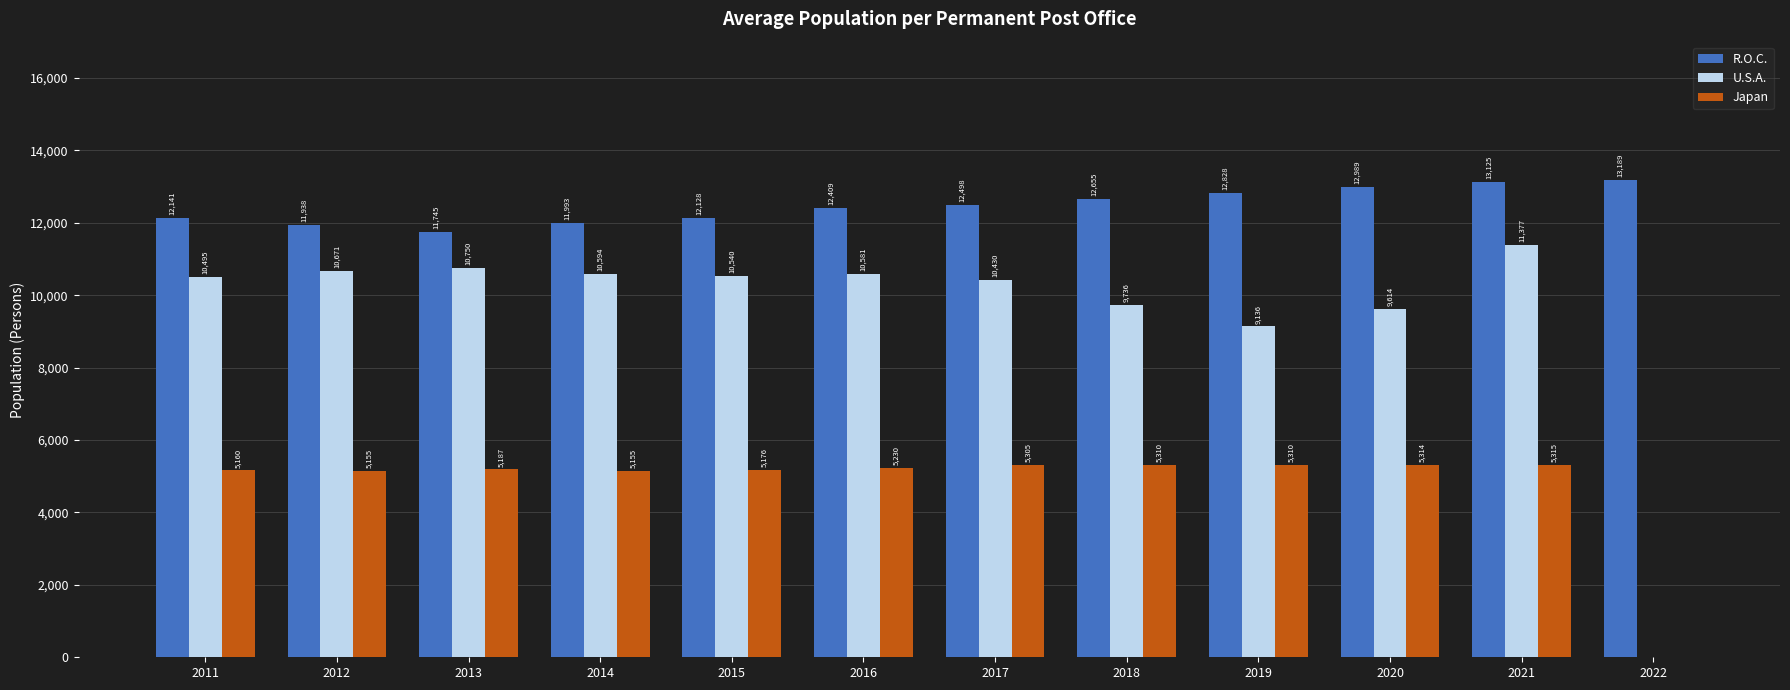

Reading left to right, what are all the values shown in this chart?

R.O.C.: 12141	11938	11745	11993	12128	12409	12498	12655	12828	12989	13125	13189
U.S.A.: 10495	10671	10750	10594	10540	10581	10430	9736	9136	9614	11377	0
Japan: 5160	5155	5187	5155	5176	5230	5305	5310	5310	5314	5315	0